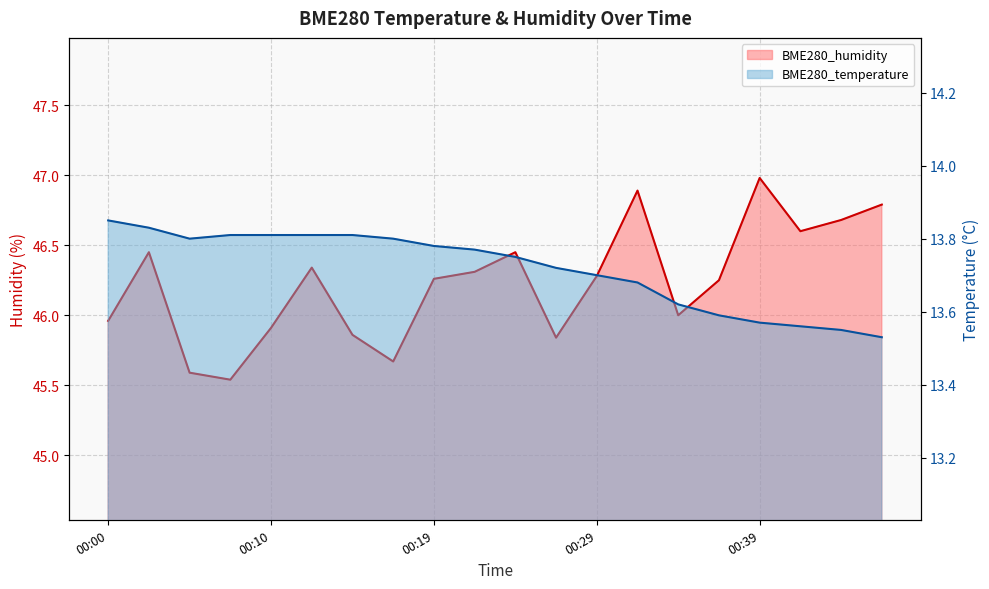

Between 00:32 and 00:12, which is larger?

00:12